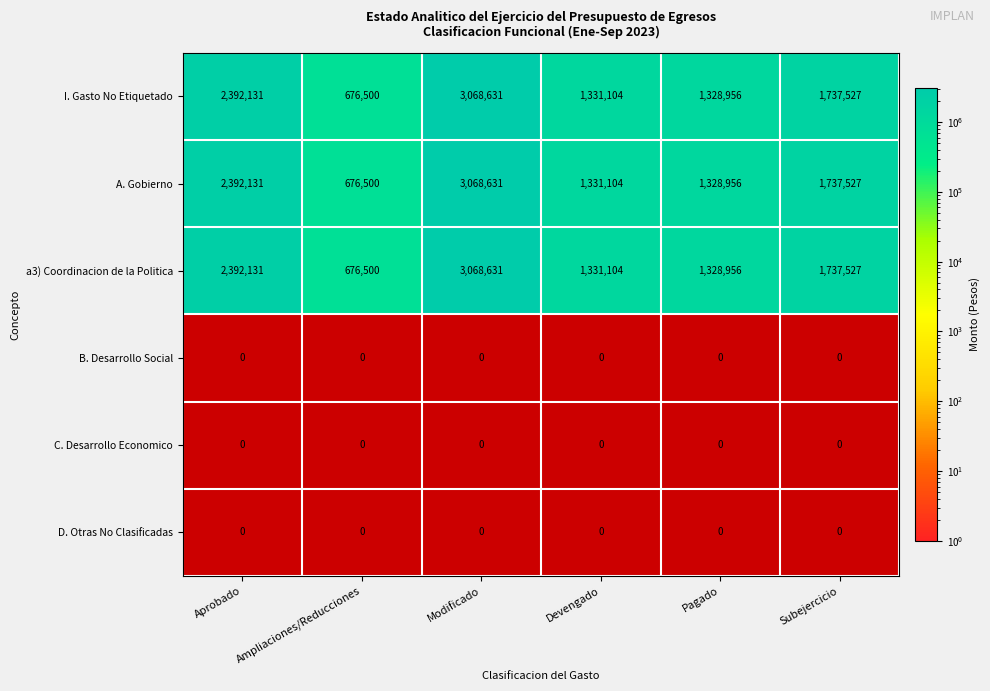

What is the difference between the second highest and minimum values in the a3) Coordinacion de la Politica series?

1715631